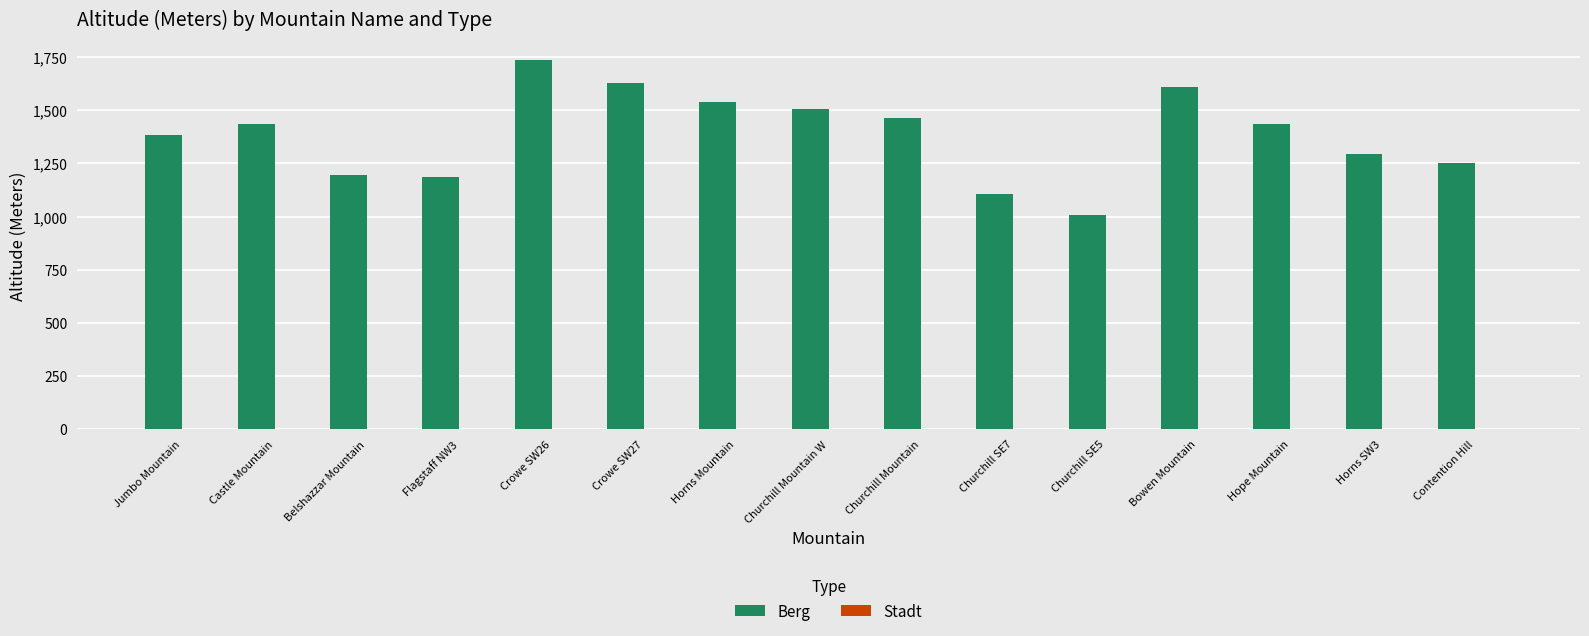

What is the label of the 8th bar from the left?

Churchill Mountain W